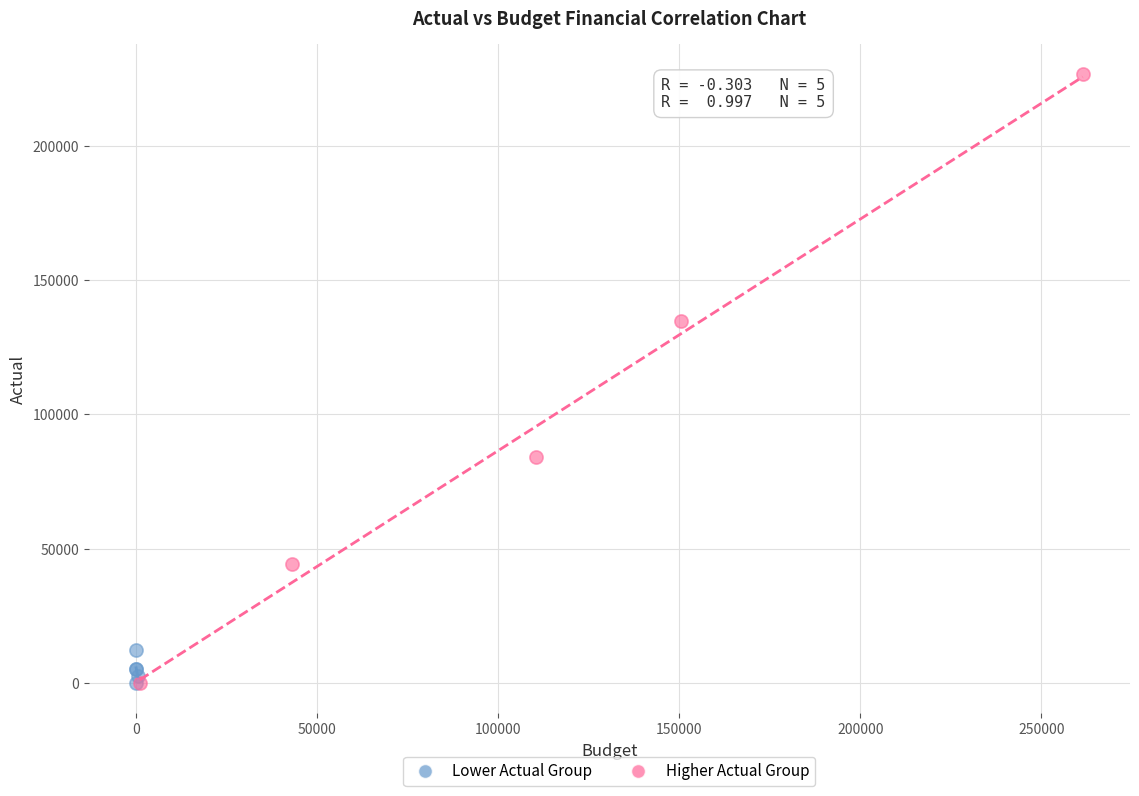

Which series contains the highest Y value?

Higher Actual Group